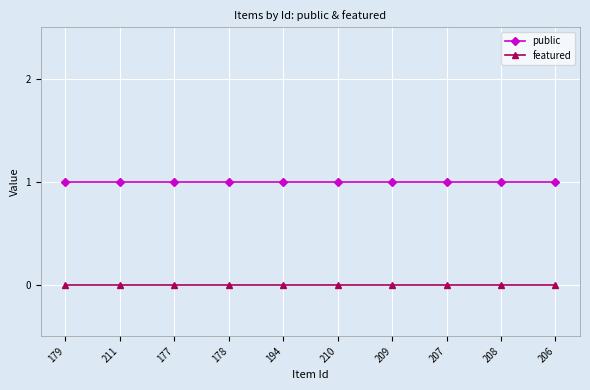

How many lines are shown in the chart?

2